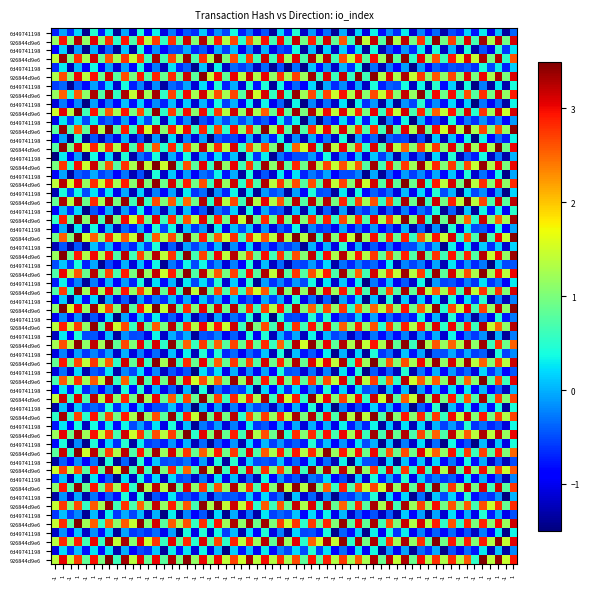

List the series in order of their overall mean, highest first.

926844d9e6b08be24bacc91d49aa894d77585d0, 6d49741198f0f68eeed5bd8276d6d12ab2a8acc